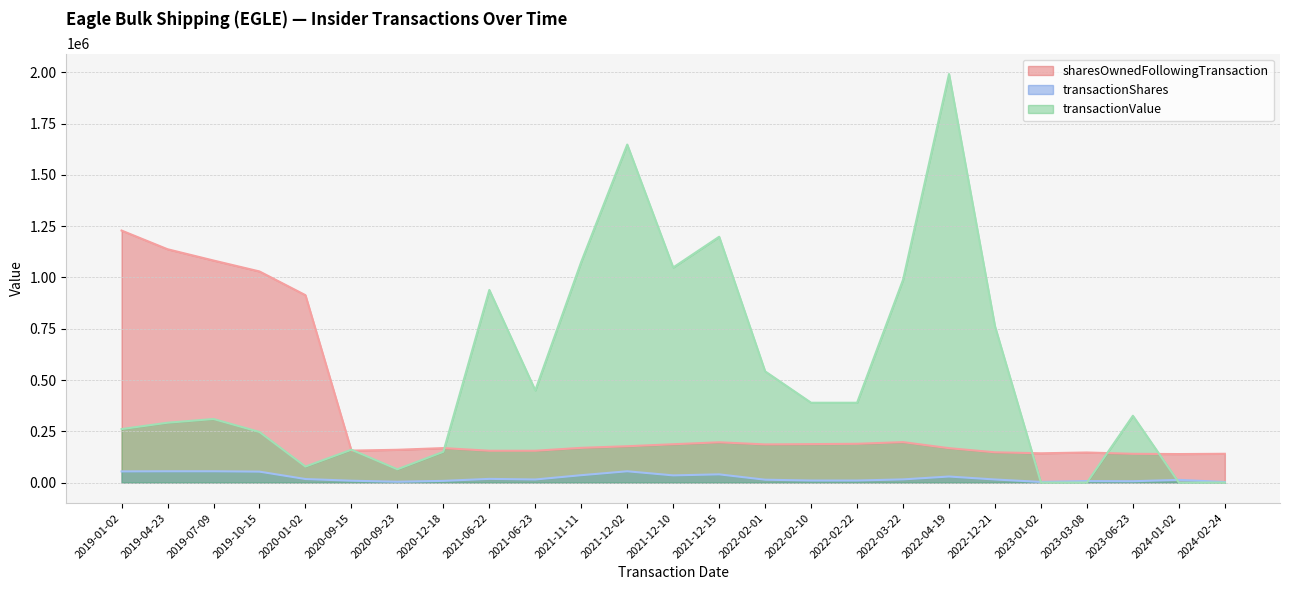

Rank the series at 2021-06-22 from lowest to highest value.

transactionShares, sharesOwnedFollowingTransaction, transactionValue